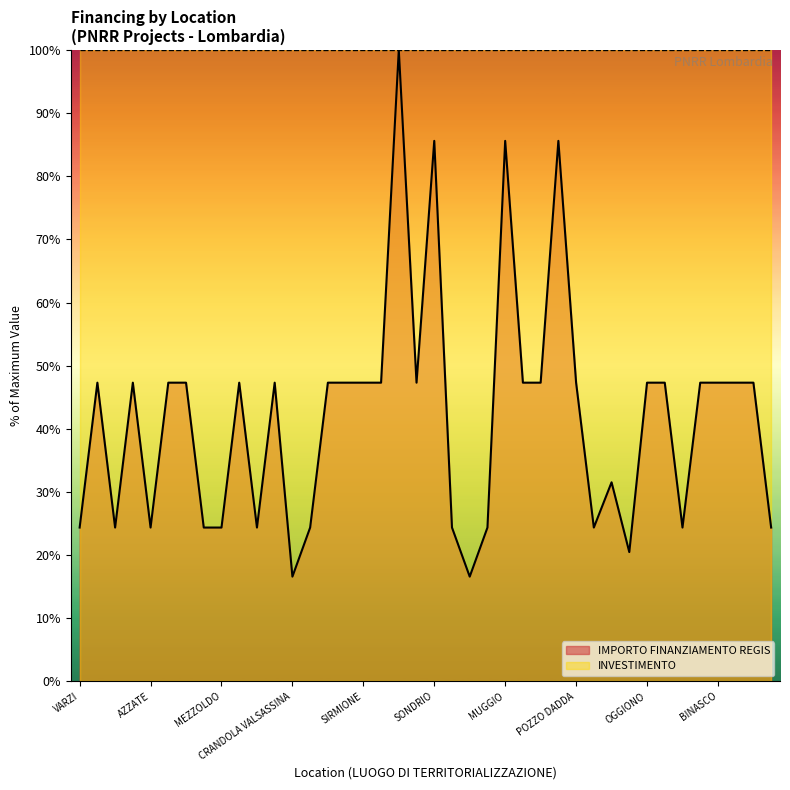

How many points are higher than both their immediate neighbors (excluding endpoints)?

9